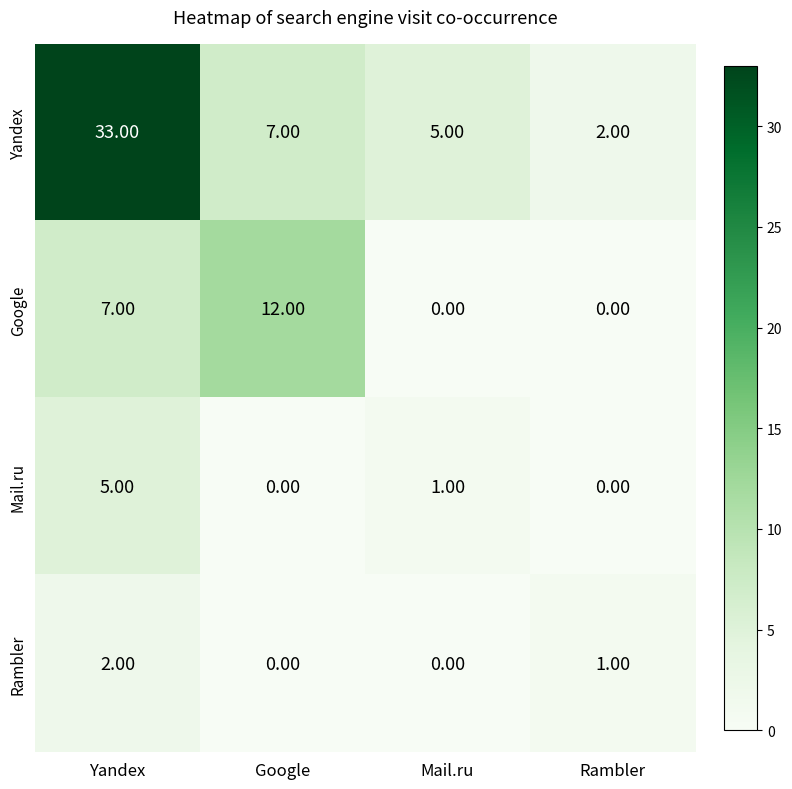

What is the difference between the highest and lowest values at Google?

12